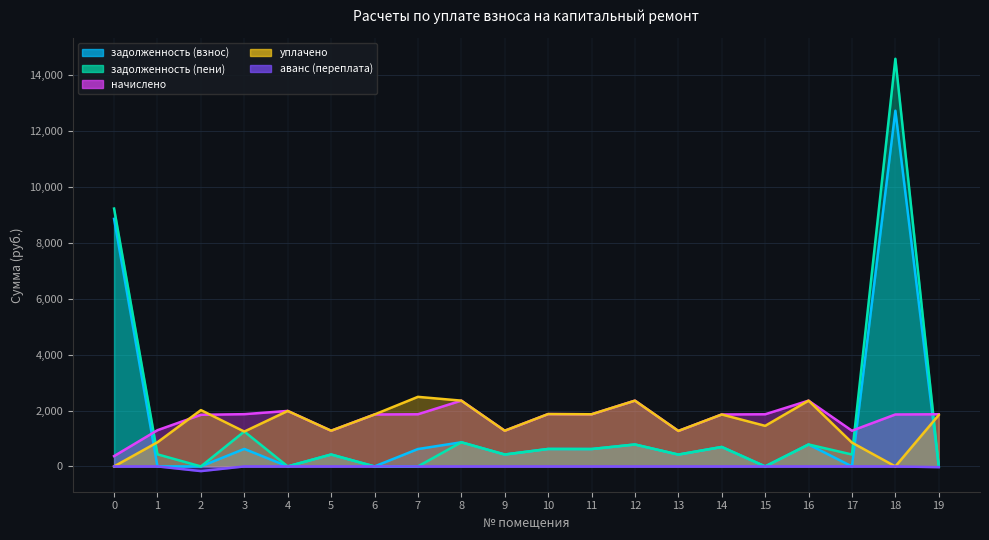

What is the spread (max minus min) of values at 9?

1278.0